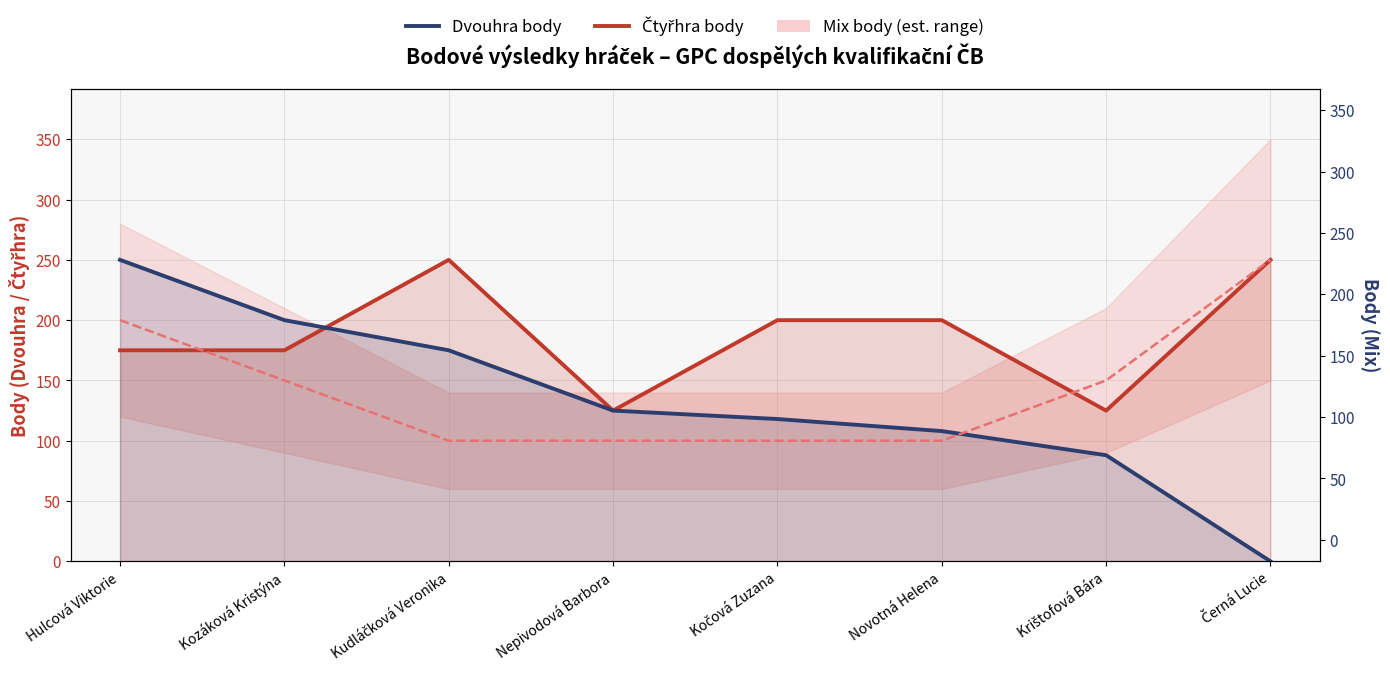

What is the average value of the Dvouhra body series?

133